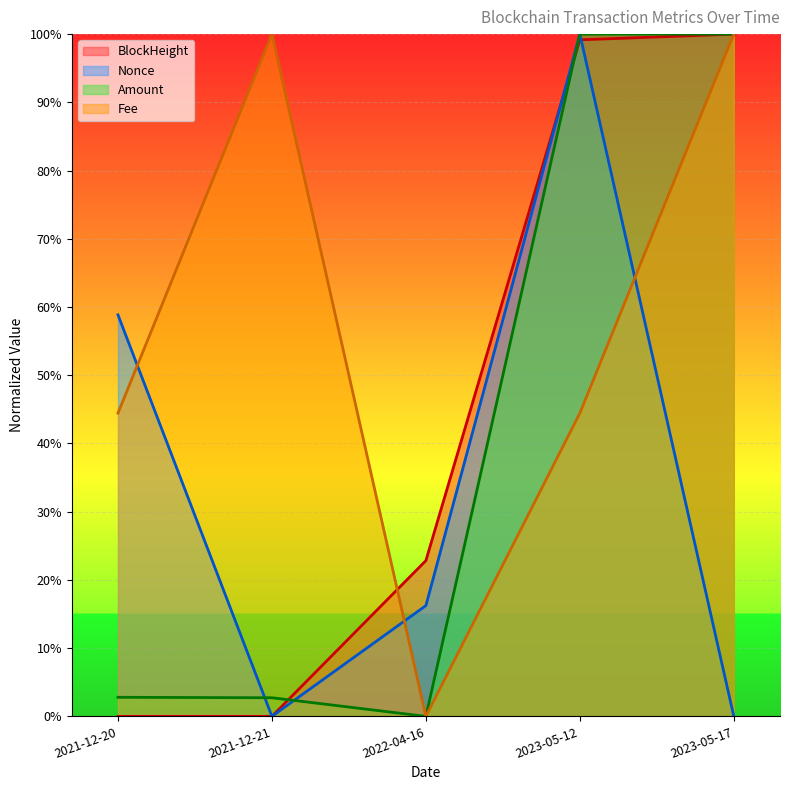

Read the BlockHeight (line) value at 2023-05-12.

99.2